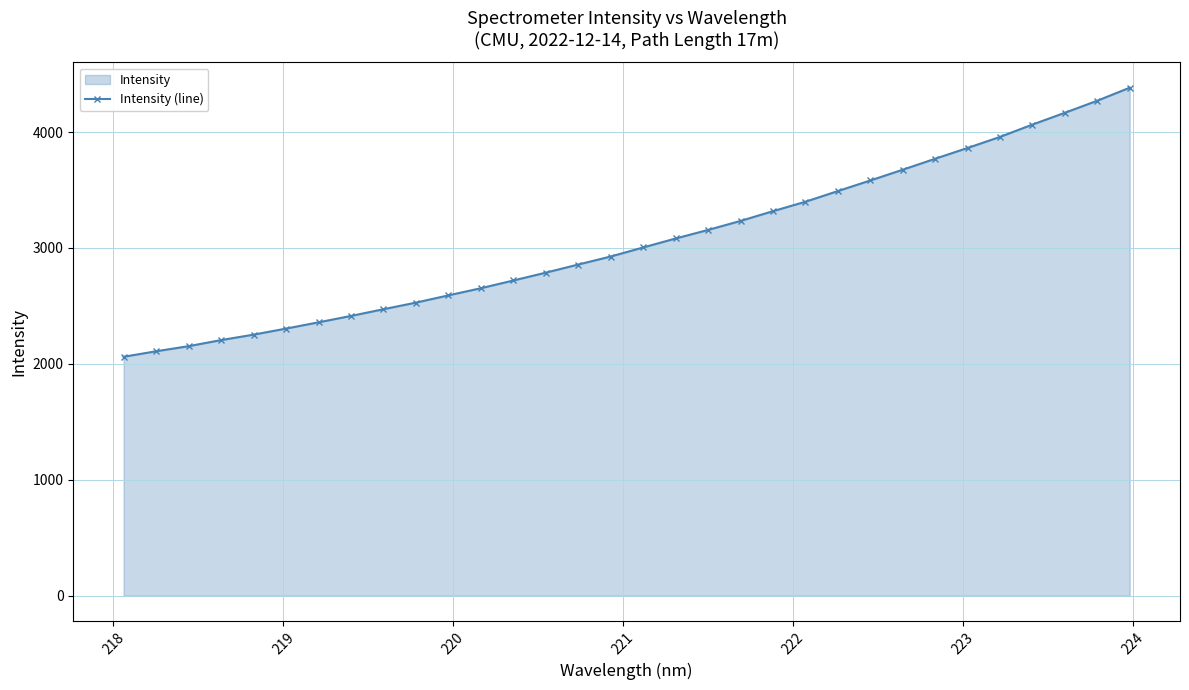

What is the greatest value displayed?

4382.7